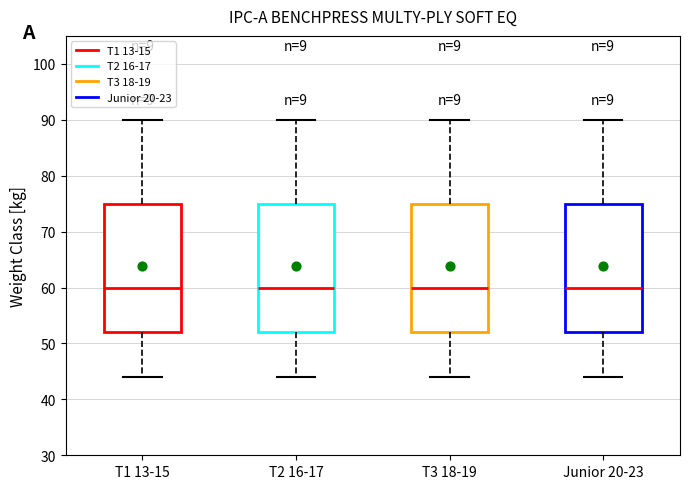

Where does the lower whisker of the box for T3 18-19 end on the y-axis? The values are not printed on the chart, so give them approximately, as read against the axis.

44